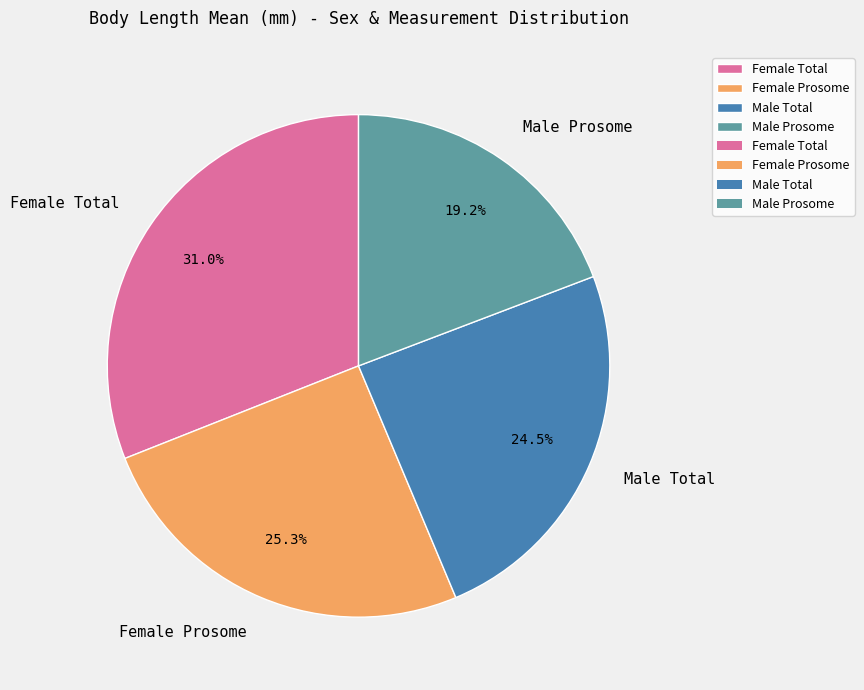

Which has a higher value, Female Total or Female Prosome?

Female Total